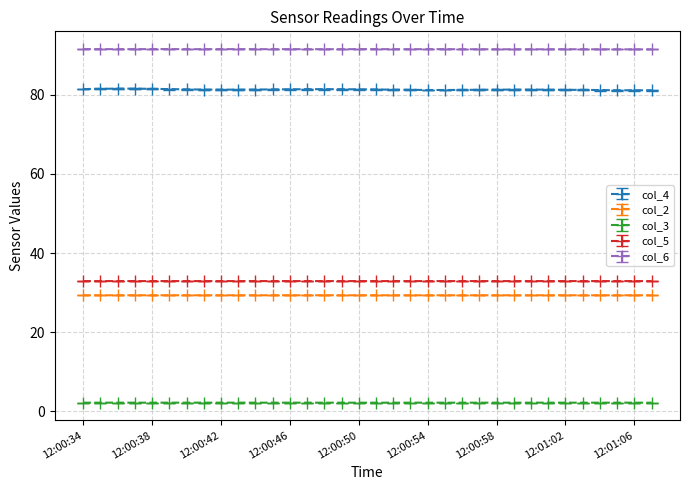

Does the chart display data point markers on the line(s)?

Yes